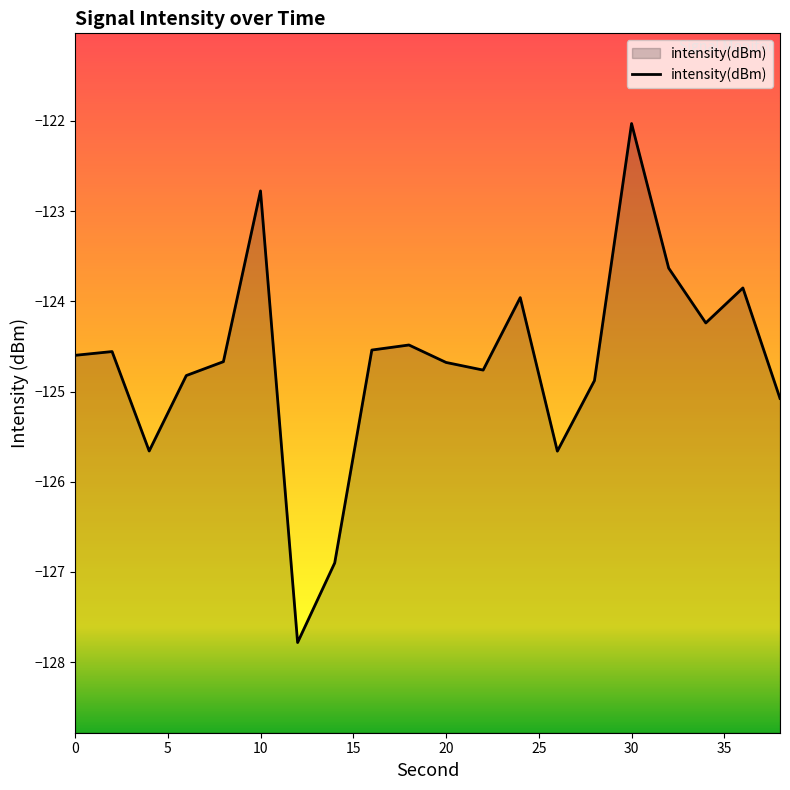

Where is the first local maximum?

2